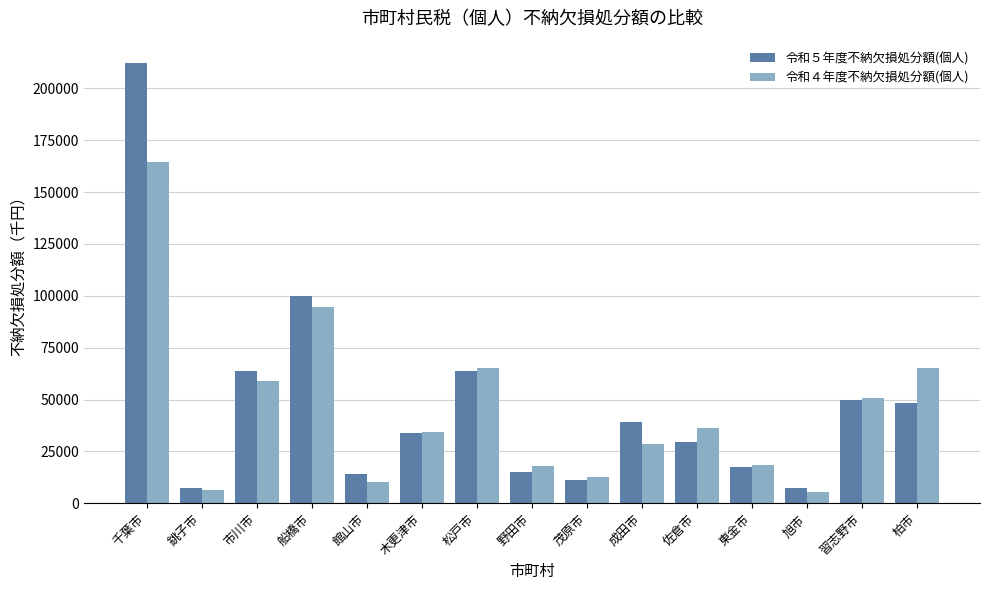

Read the 令和５年度不納欠損処分額(個人) value at 野田市, to the nearest 50.

14850